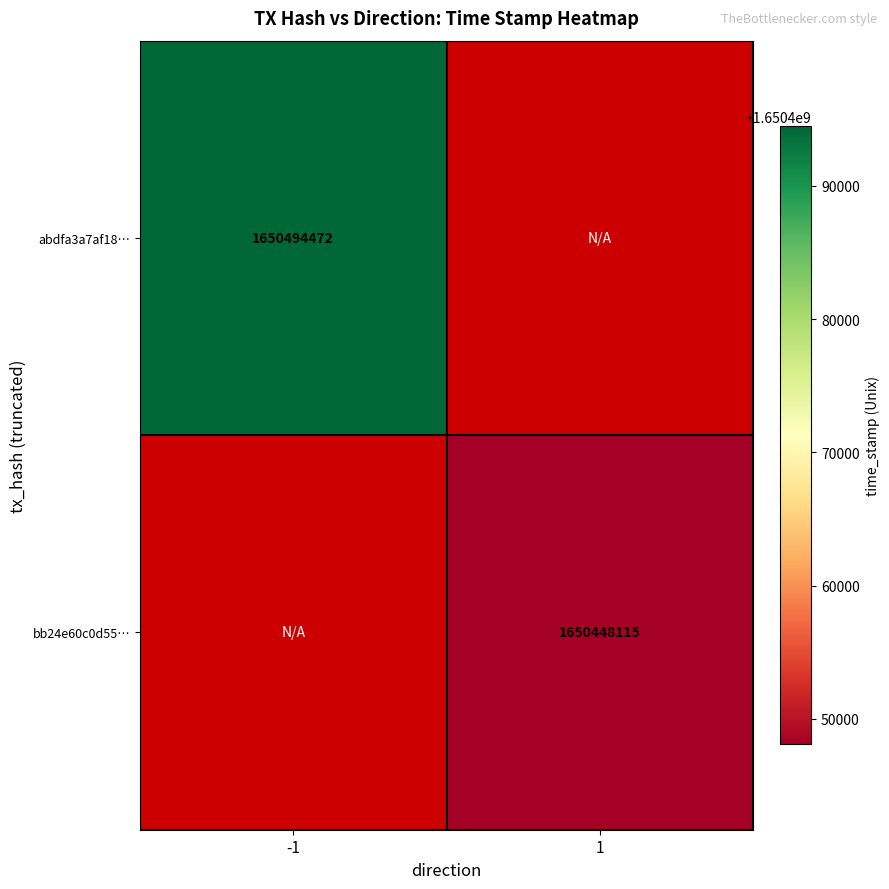

Is the value of bb24e60c0d55… at 1 greater than the value of abdfa3a7af18… at -1?

No